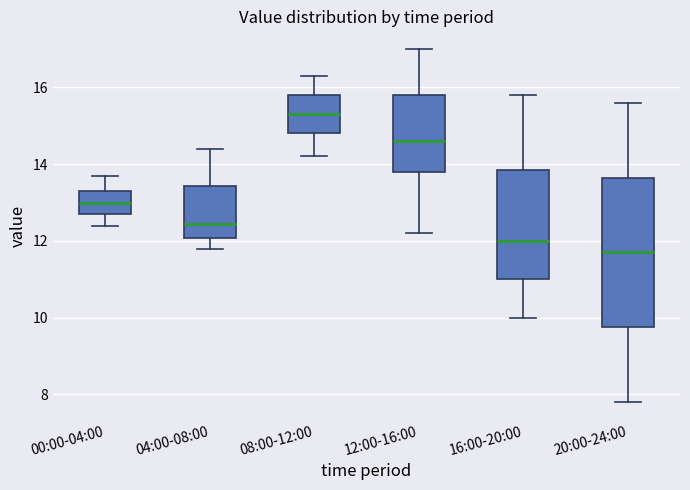

Comparing the boxes themselves (not the whiskers), which one is the tallest?

20:00-24:00